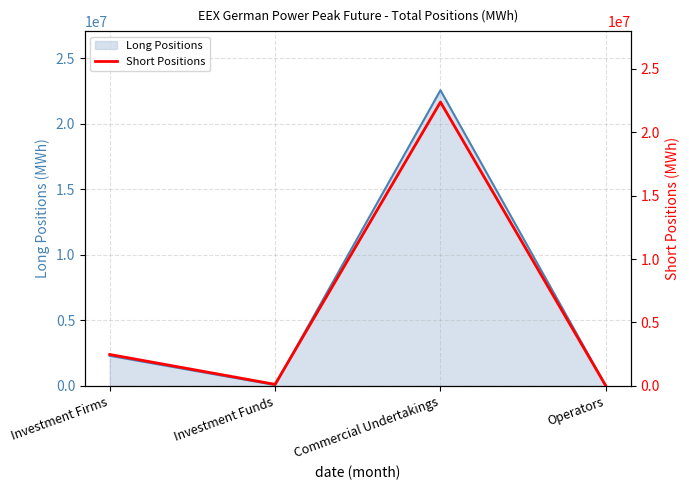

How many positive values are there?

3